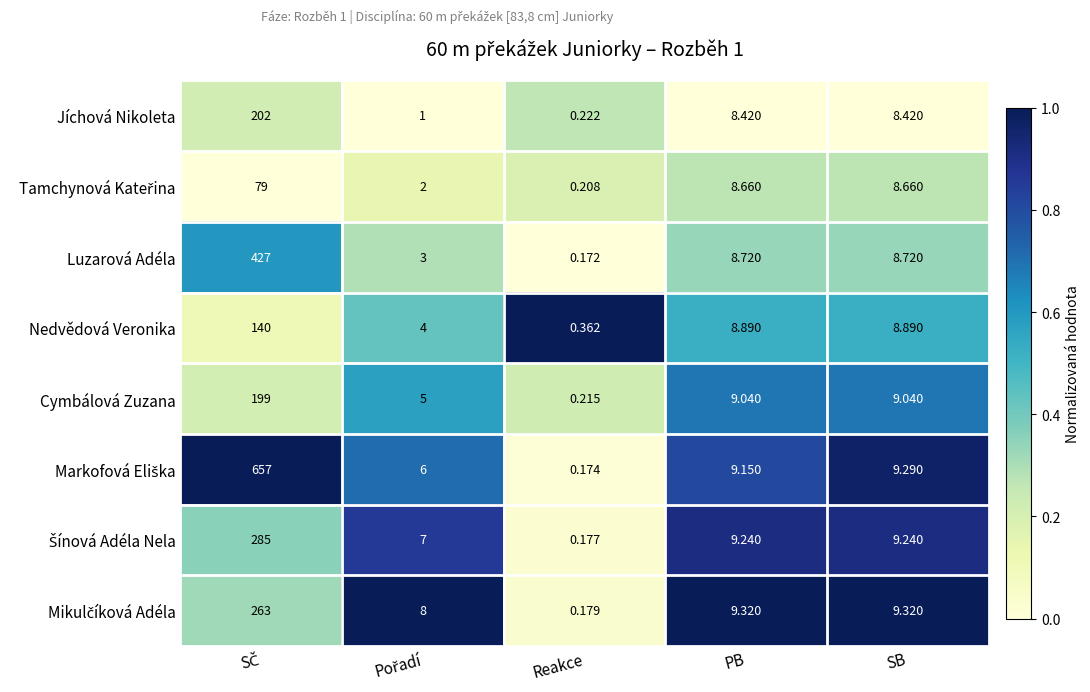

Which category has the lowest value across all series?

Reakce